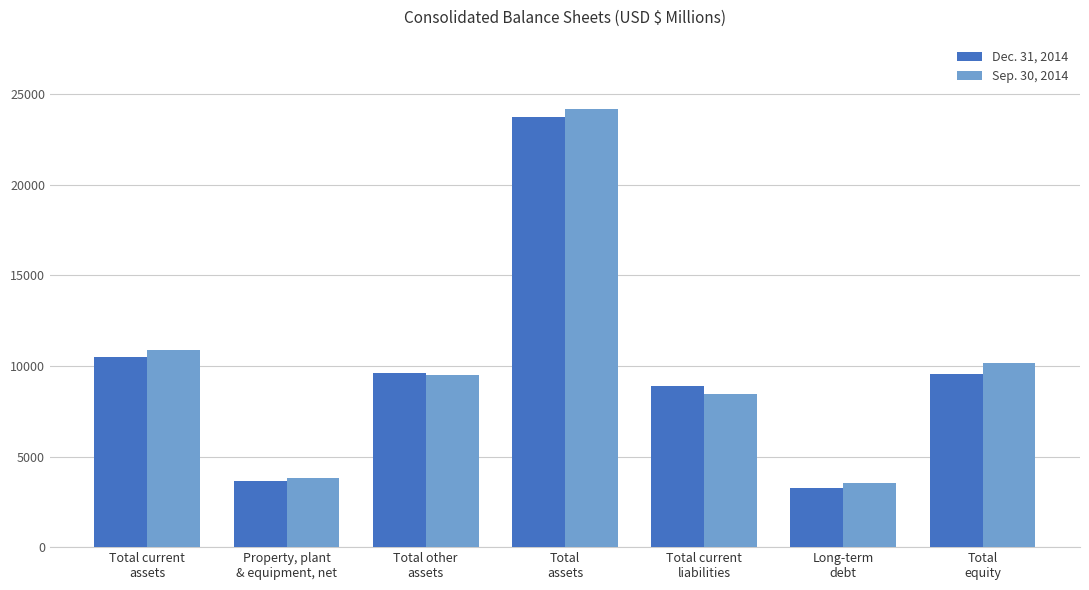

At which label does Sep. 30, 2014 reach its peak?

Total
assets